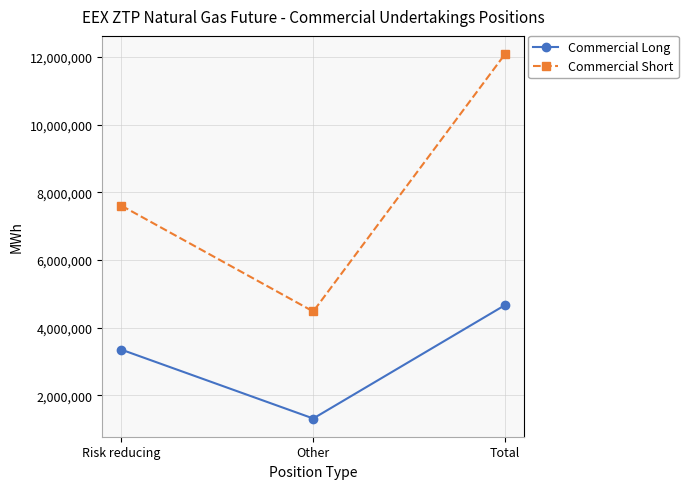

At which category is the sum across all series the highest?

Total